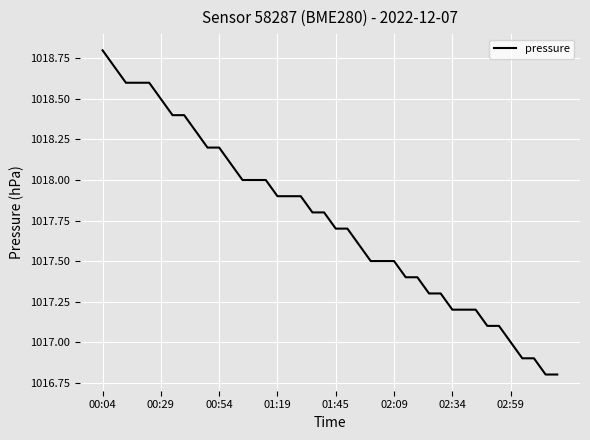

What is the difference between the maximum and minimum values?

2.0